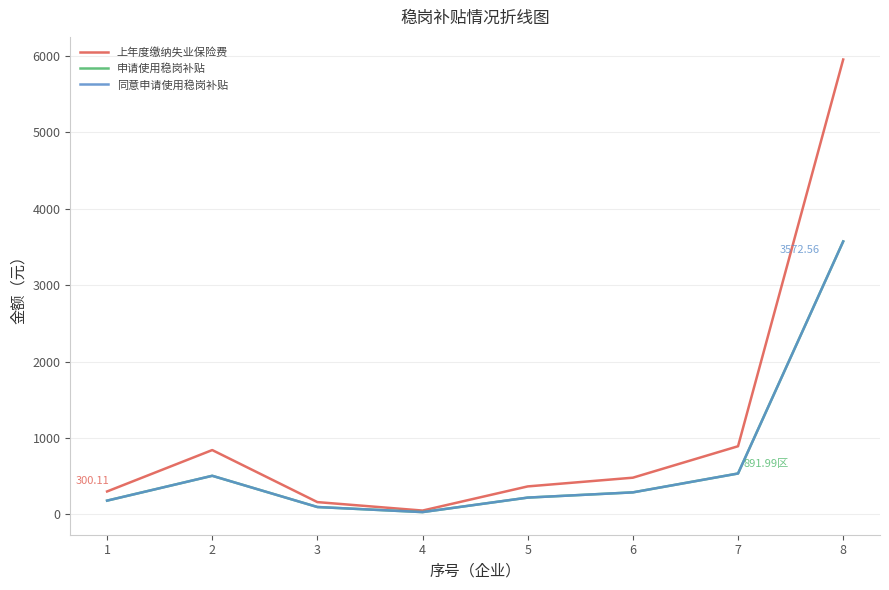

Where is 上年度缴纳失业保险费 nearest to the value 3002?

7